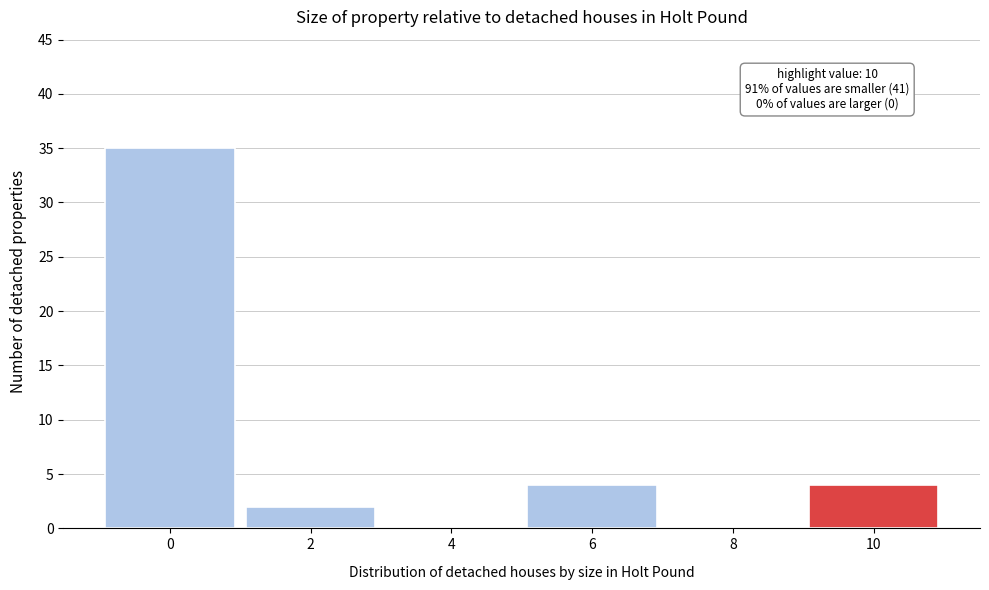

Reading left to right, transcribe all the data shown in this chart.

0=35	2=2	4=0	6=4	8=0	10=4